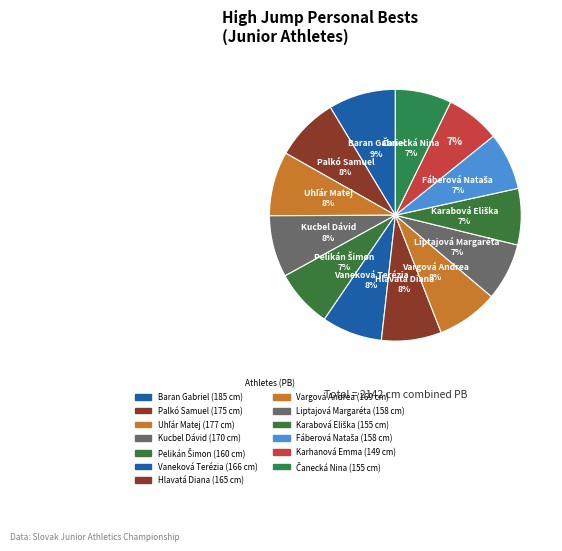

The Vaneková Terézia slice represents 8% of the pie. True or false?

True